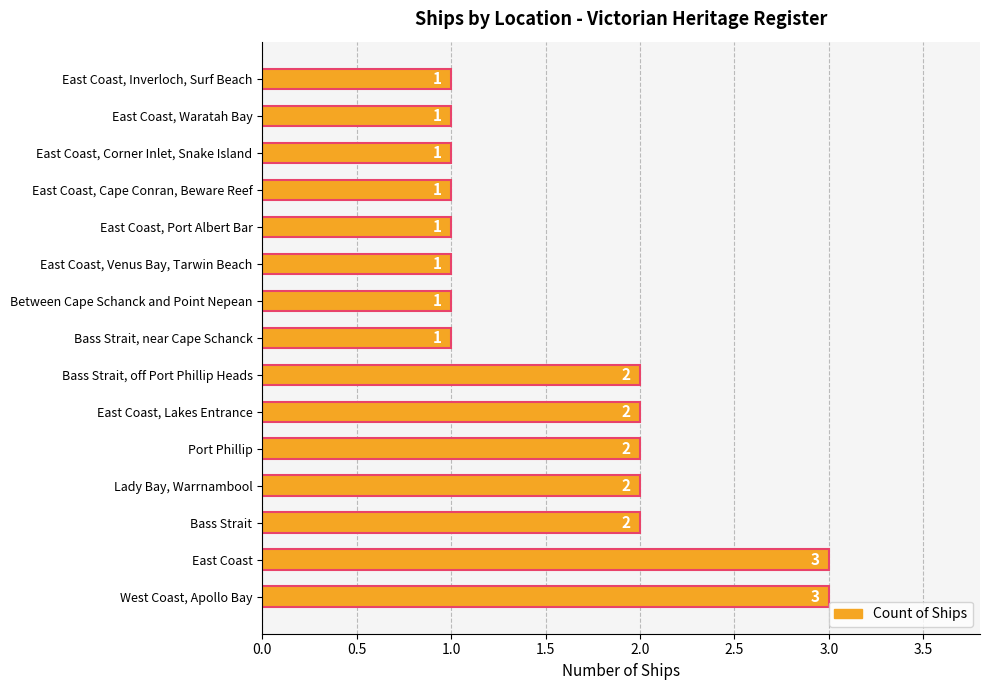

What is the difference between the maximum and second lowest values?

2